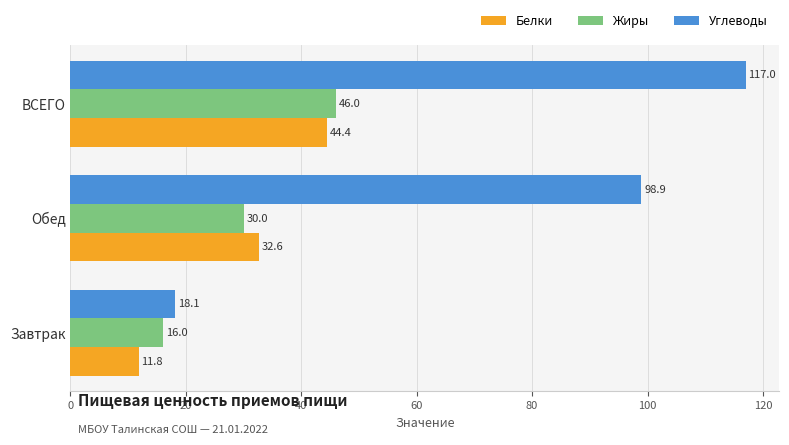

Which series has the widest spread of values?

Углеводы